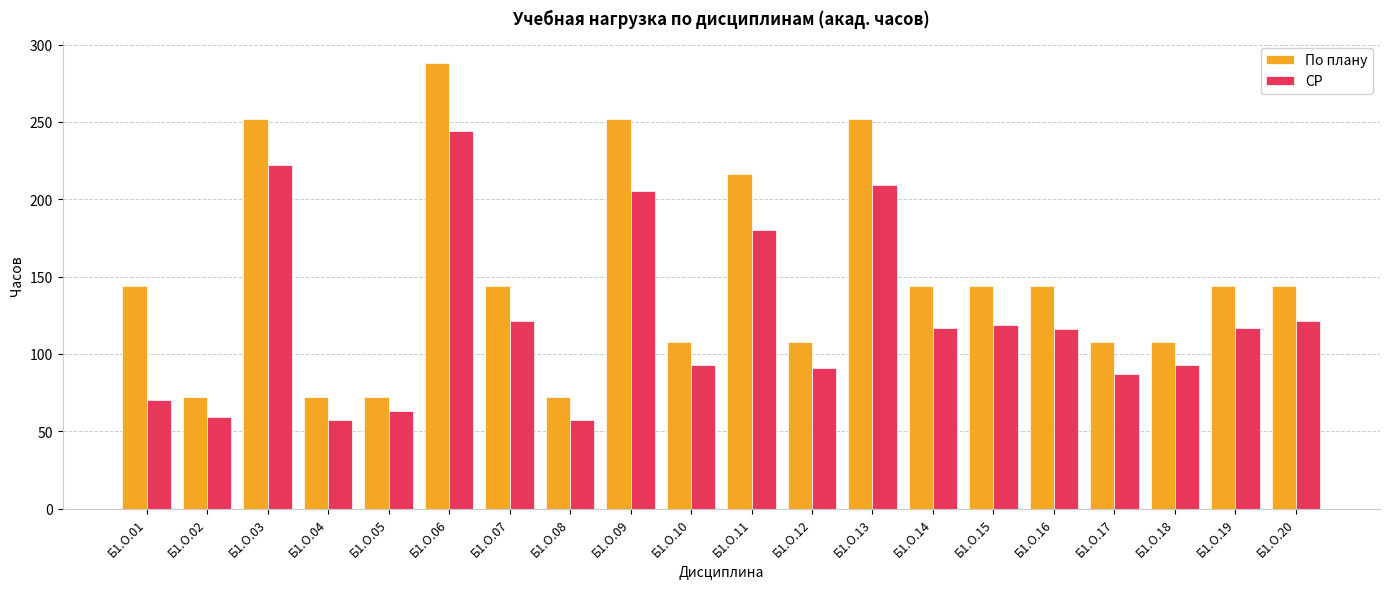

What is the value of the СР bar at the 10th from the left?

93